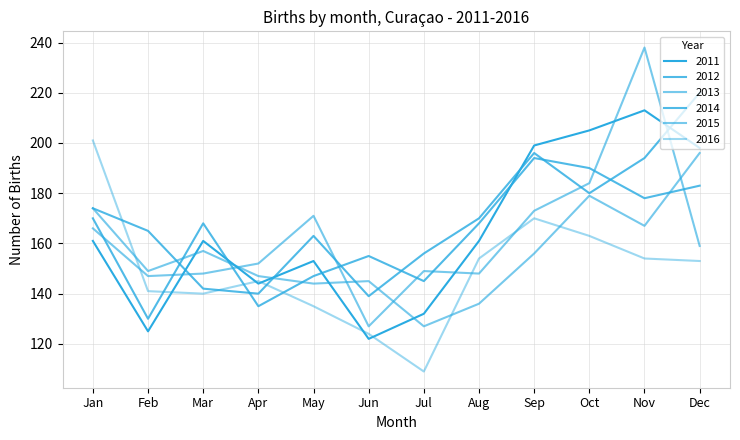

Does the chart have visible grid lines?

Yes